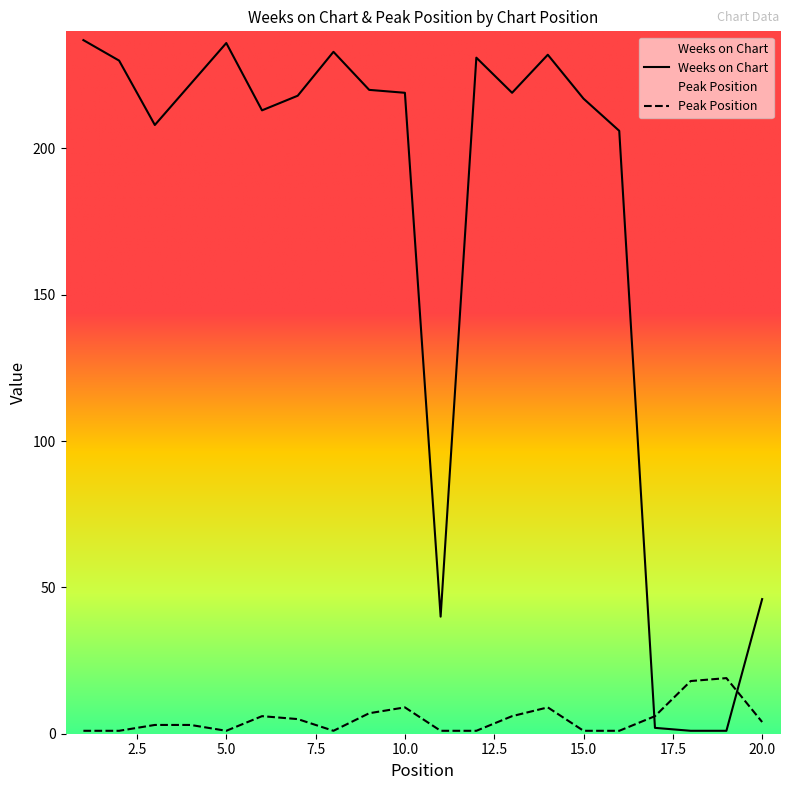

What is the approximate value of Peak Position at 9, to the nearest 5?

5